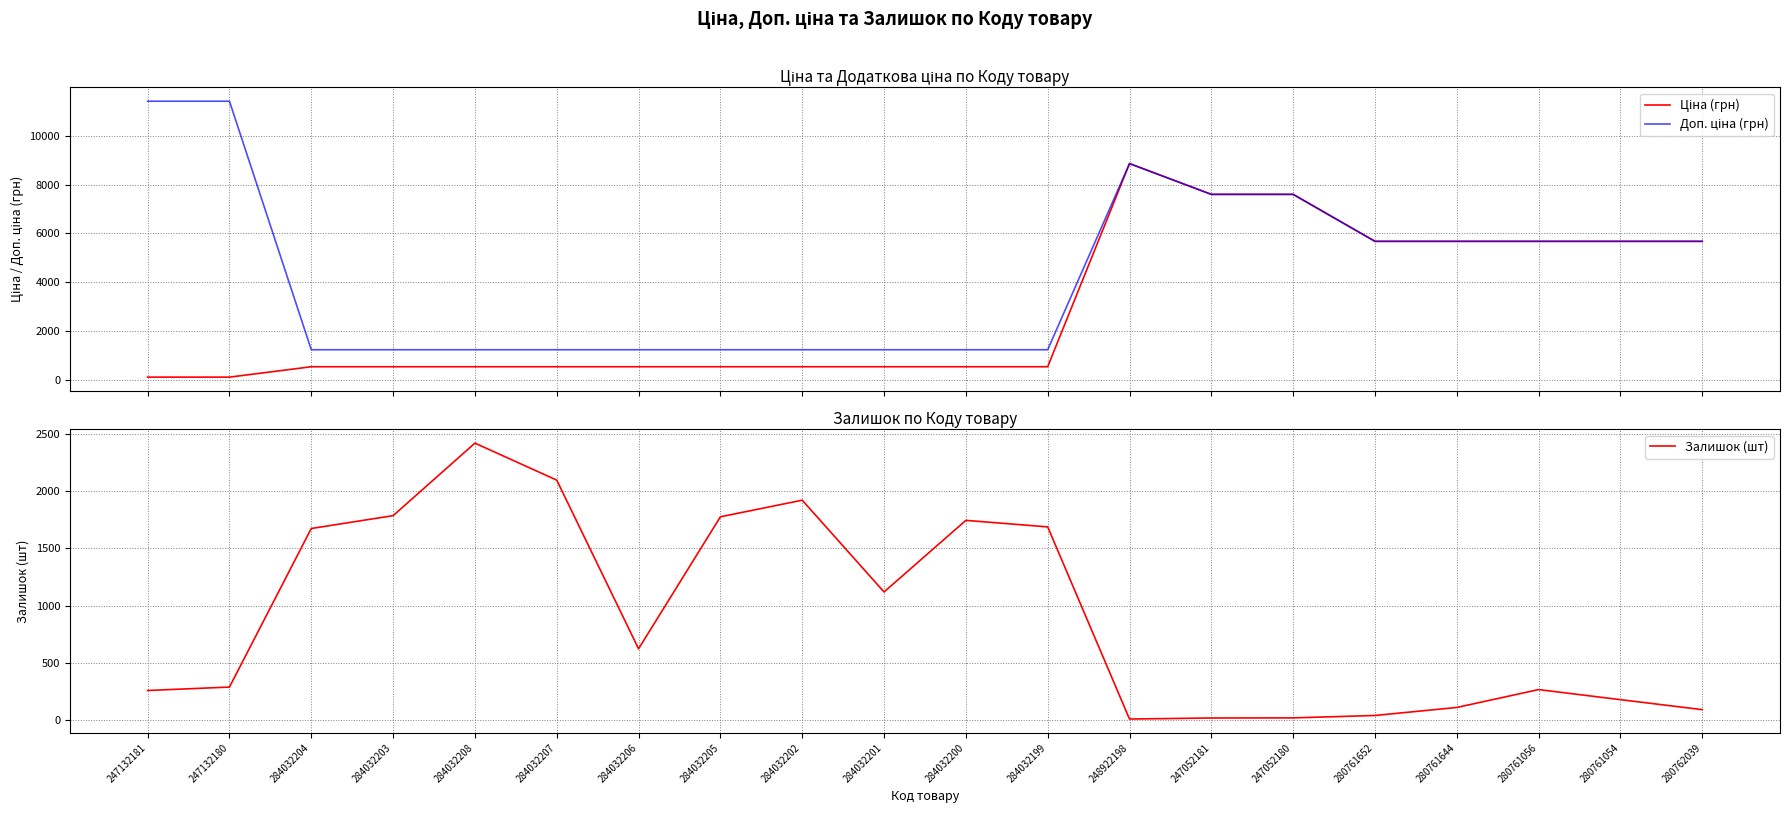

What is the label of the 3rd point from the left?

284032204